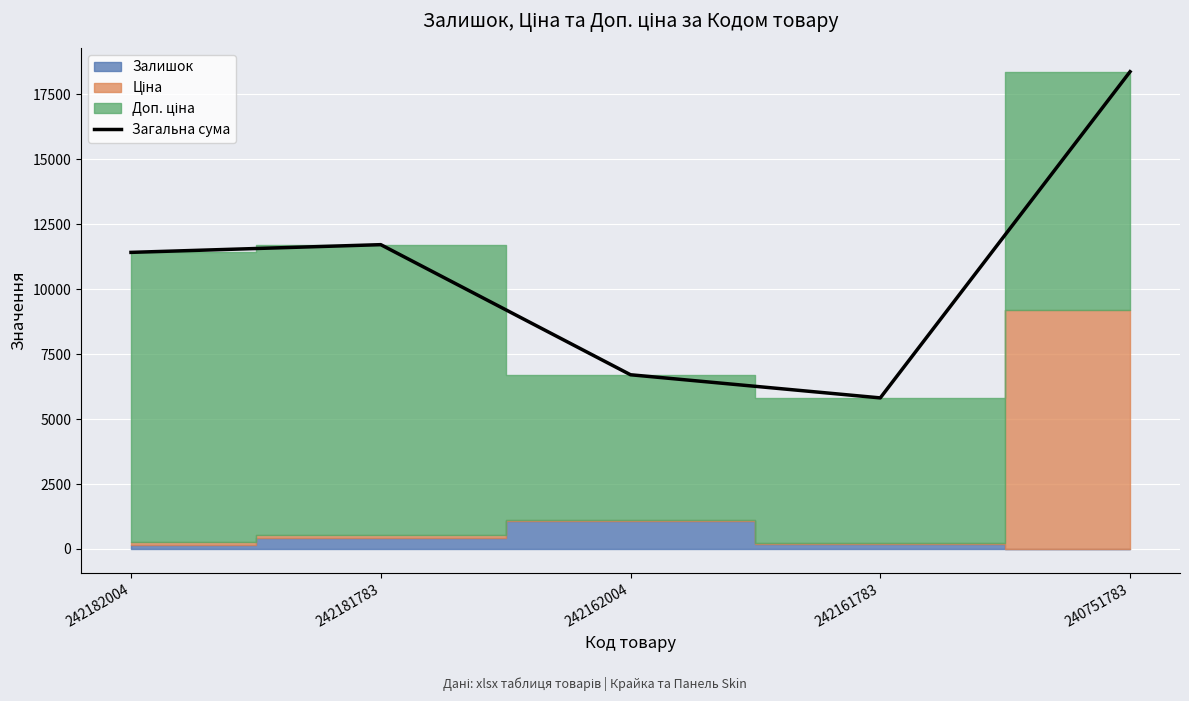

Where is the first local minimum?

242161783